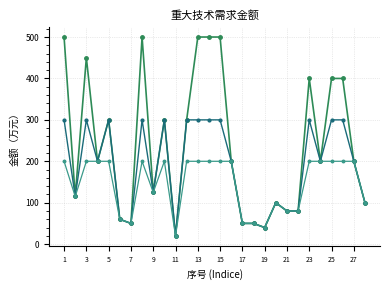

What is the minimum value shown in the chart?

20